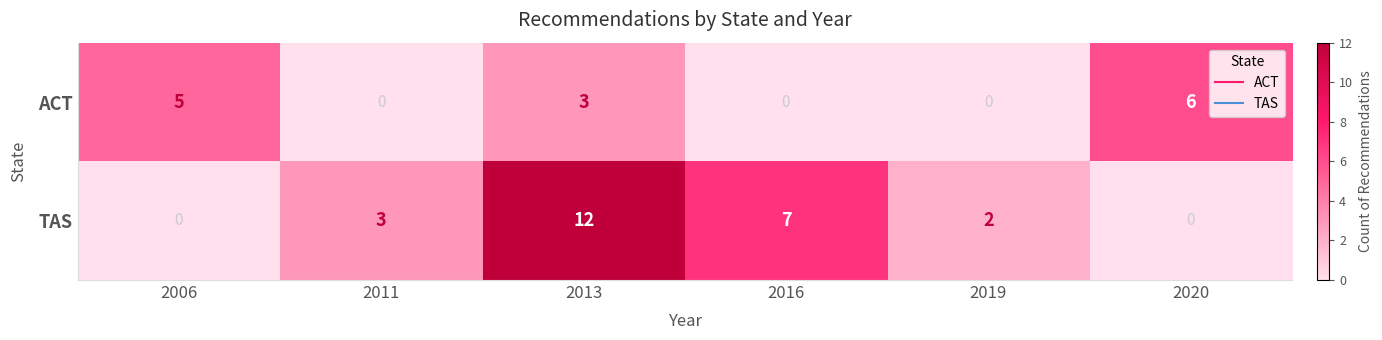

Reading left to right, extract all data points from this chart.

ACT: 5	0	3	0	0	6
TAS: 0	3	12	7	2	0